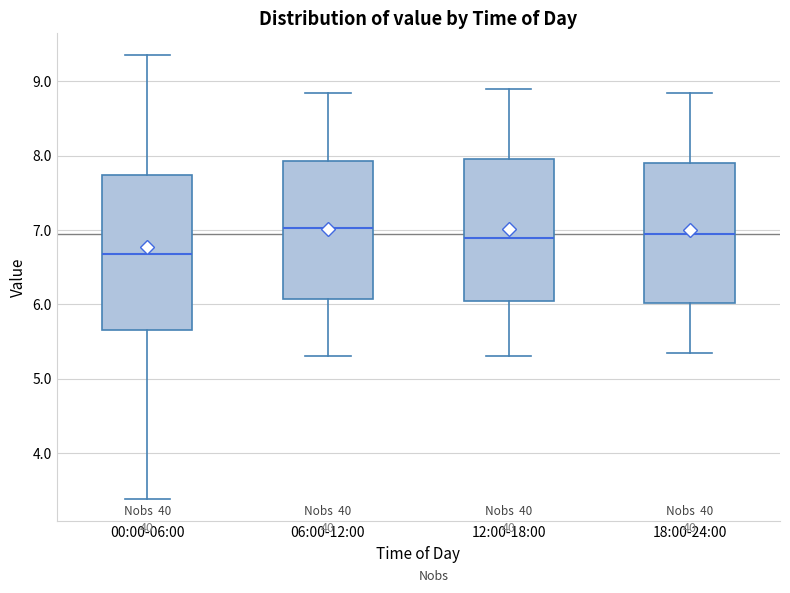

Where does the upper whisker of the box for 18:00-24:00 end on the y-axis? The values are not printed on the chart, so give them approximately, as read against the axis.

8.9